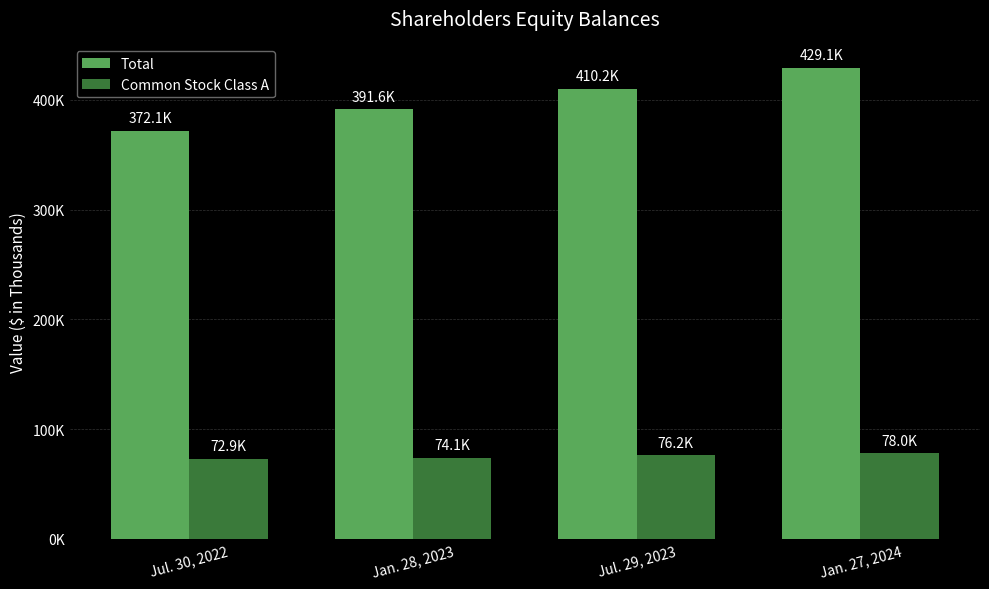

List the series in order of their overall mean, lowest first.

Common Stock Class A, Total